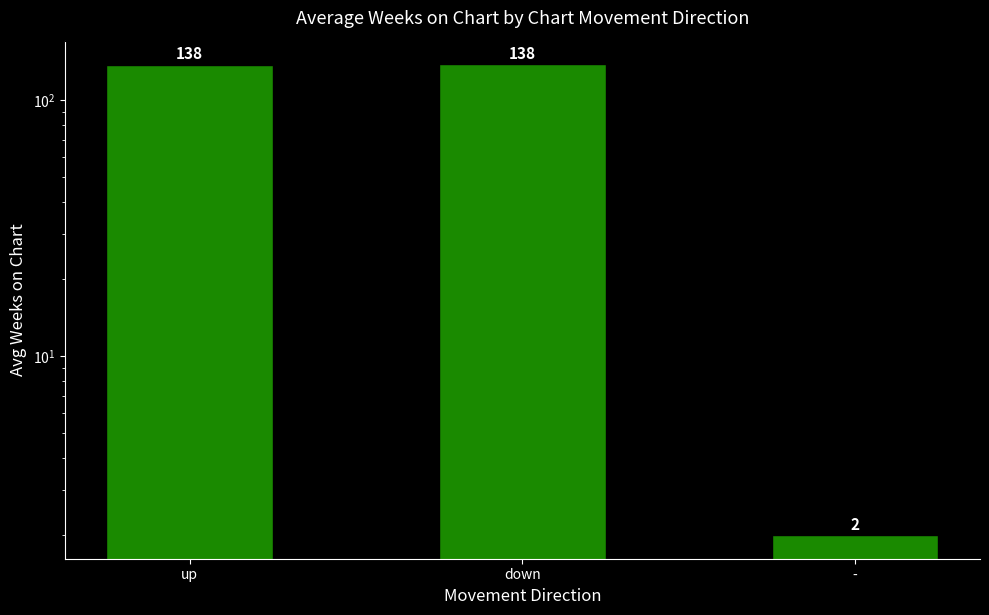

Where does the data first go above 137?

up